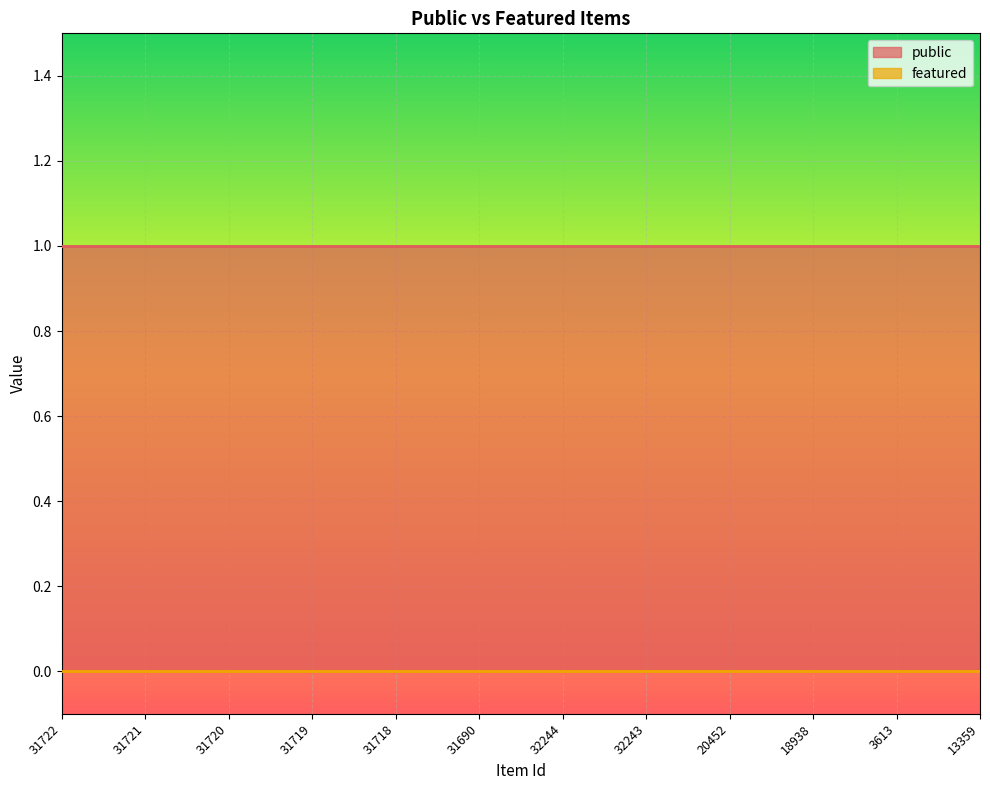

True or false: public and featured cross at least once.

False